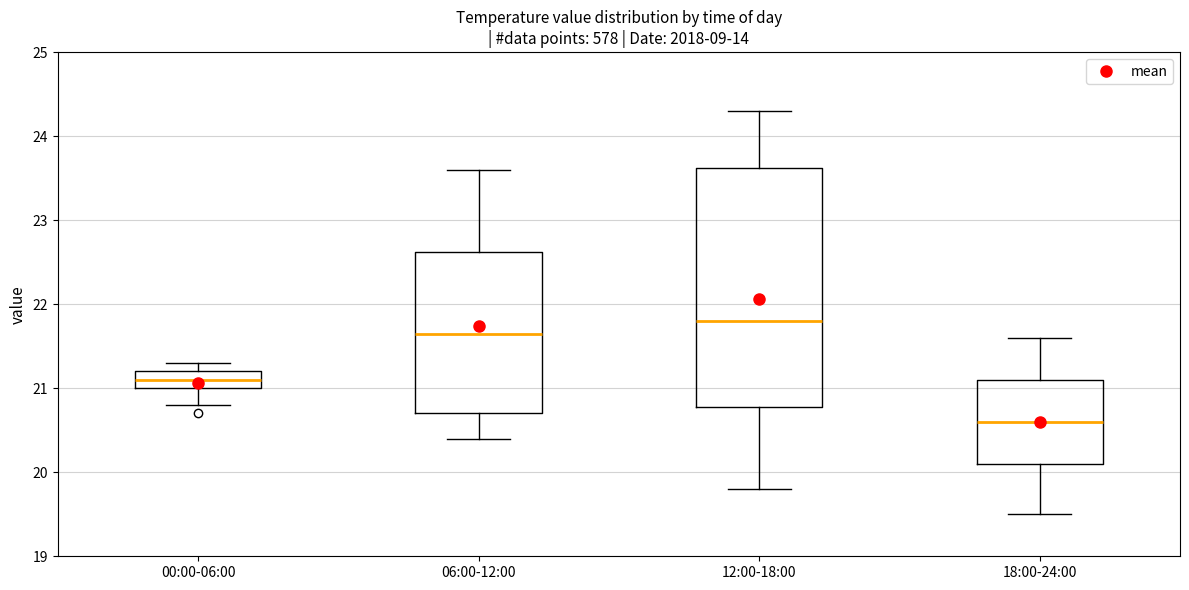

Reading left to right, read every box against the y-axis: the position of its median line, the range the box covers, and the ends of its whiskers. The values are not printed on the chart, so give them approximately, as read against the axis.

00:00-06:00: median 21.1, box 21.0 to 21.2, whiskers 20.8 to 21.3
06:00-12:00: median 21.7, box 20.7 to 22.6, whiskers 20.4 to 23.6
12:00-18:00: median 21.8, box 20.8 to 23.6, whiskers 19.8 to 24.3
18:00-24:00: median 20.6, box 20.1 to 21.1, whiskers 19.5 to 21.6